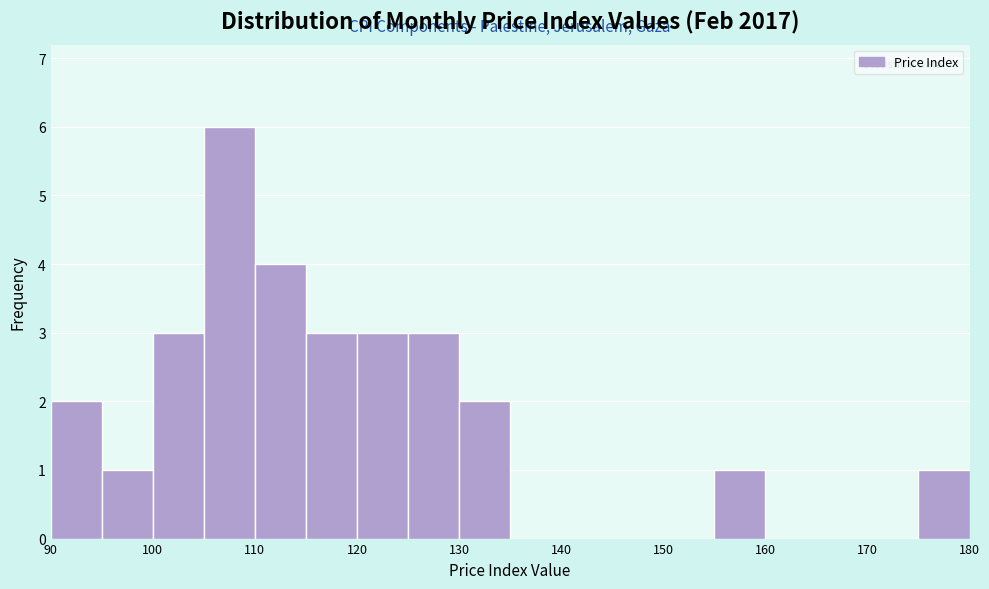

Which range on the x-axis has the tallest bar?

105 to 110